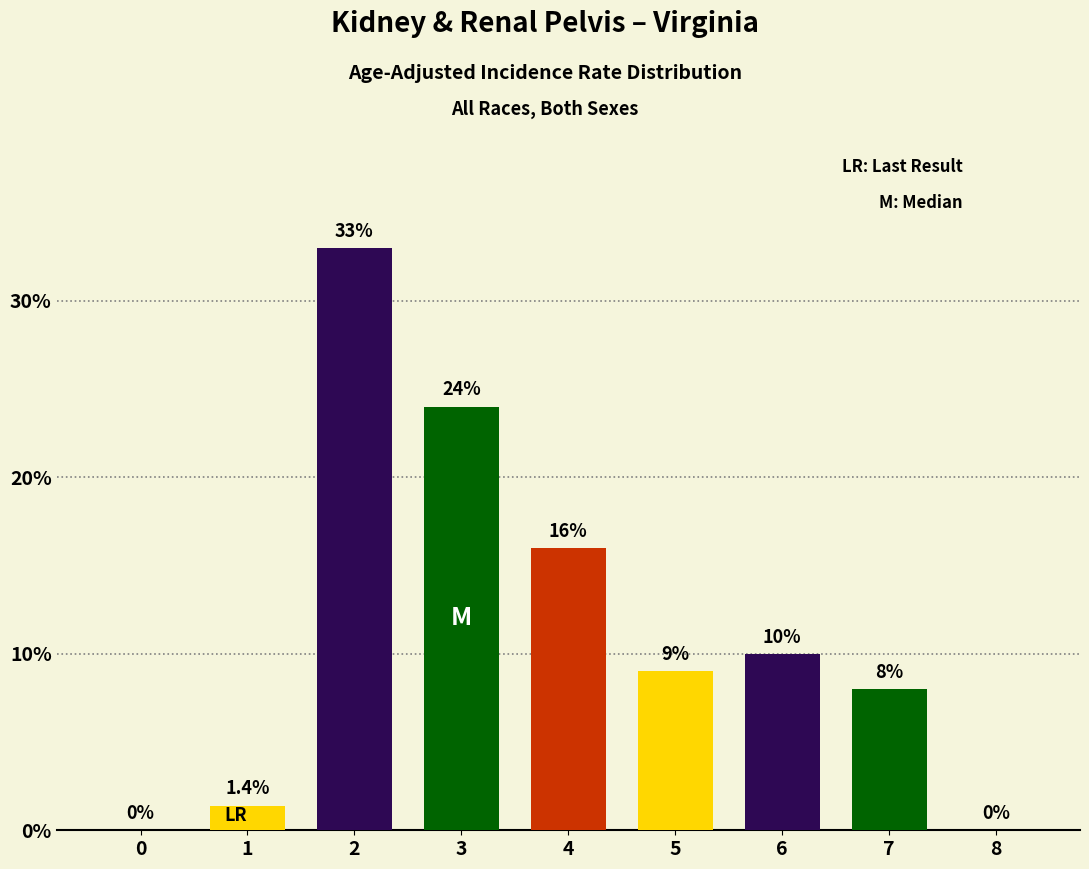

How many positive values are there?

7